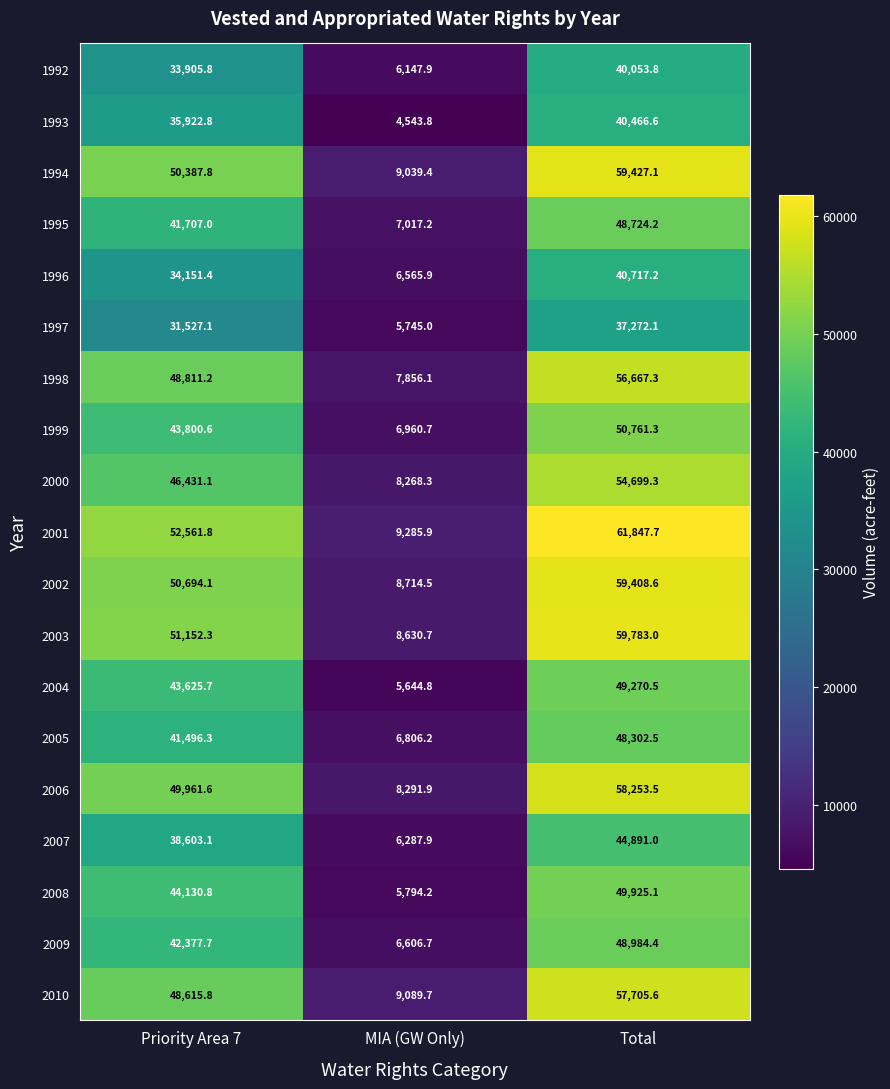

Rank the series by their maximum value, from lowest to highest.

1997, 1992, 1993, 1996, 2007, 2005, 1995, 2009, 2004, 2008, 1999, 2000, 1998, 2010, 2006, 2002, 1994, 2003, 2001